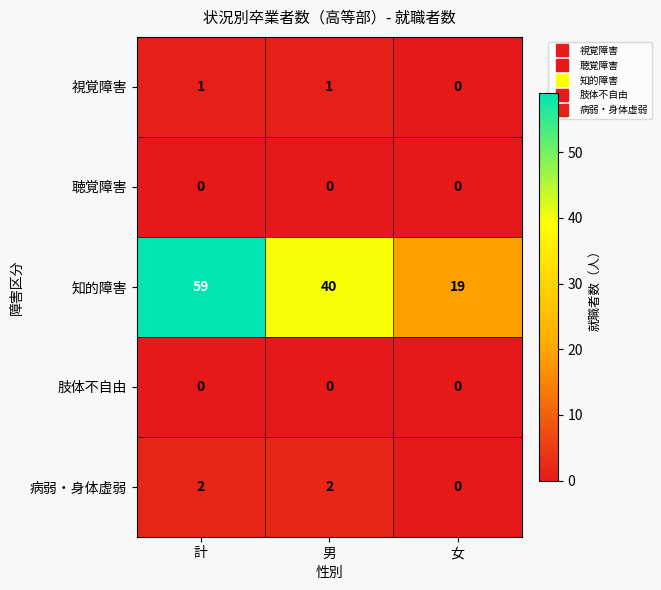

Which series changed the most between 男 and 女?

知的障害